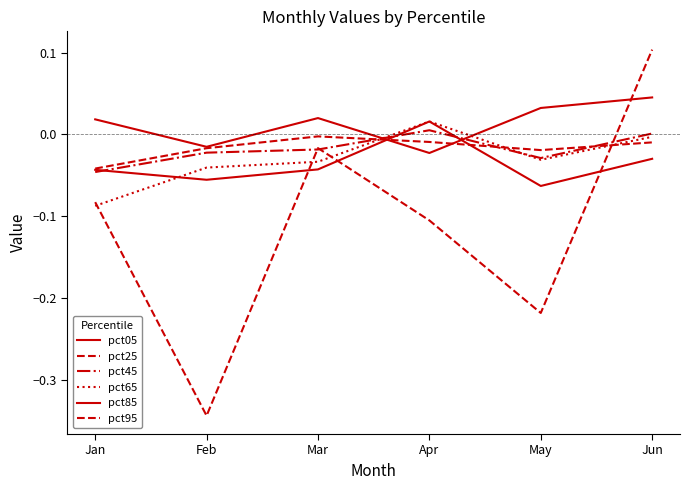

Between Jan and Mar, which series saw the biggest shift?

pct95